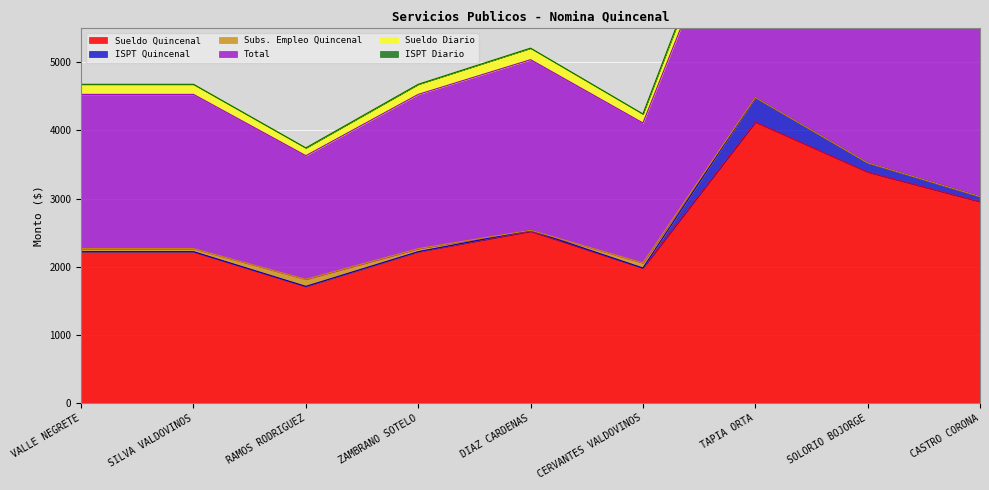

Which series has the largest total across all categories?

Total